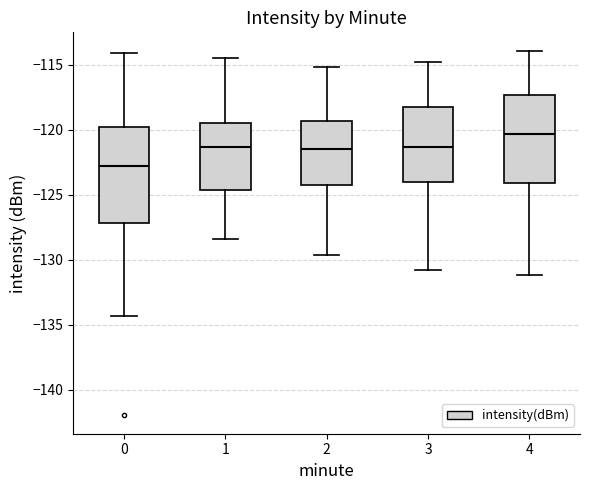

Which box's median line is the lowest?

0